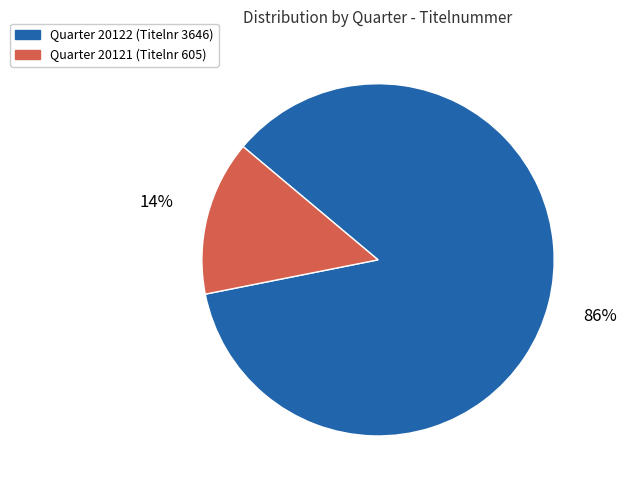

Does any single category account for the majority?

Yes